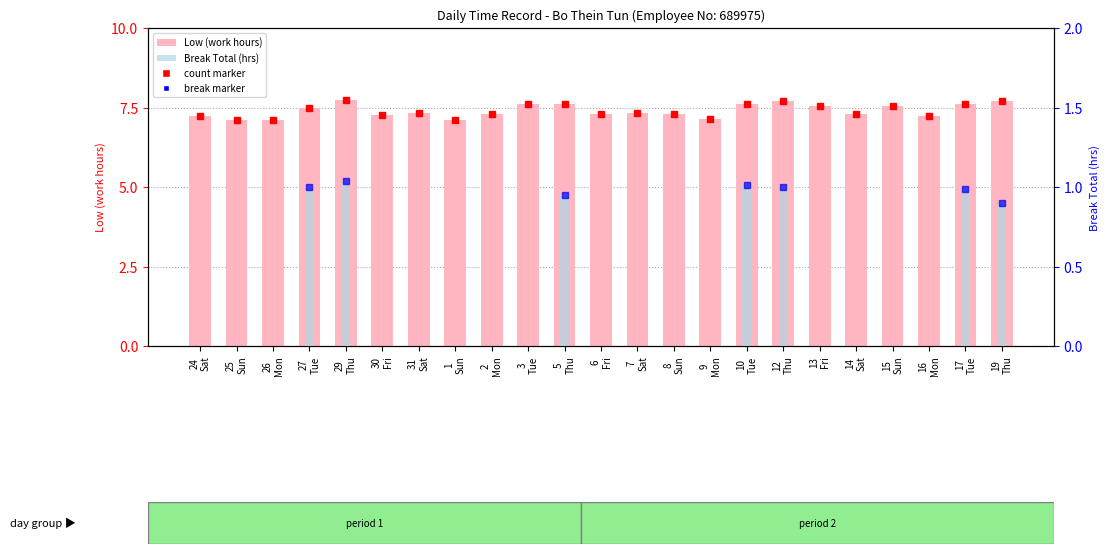

Is it true that Low (work hours) equals 7.1 at 1
Sun?

True